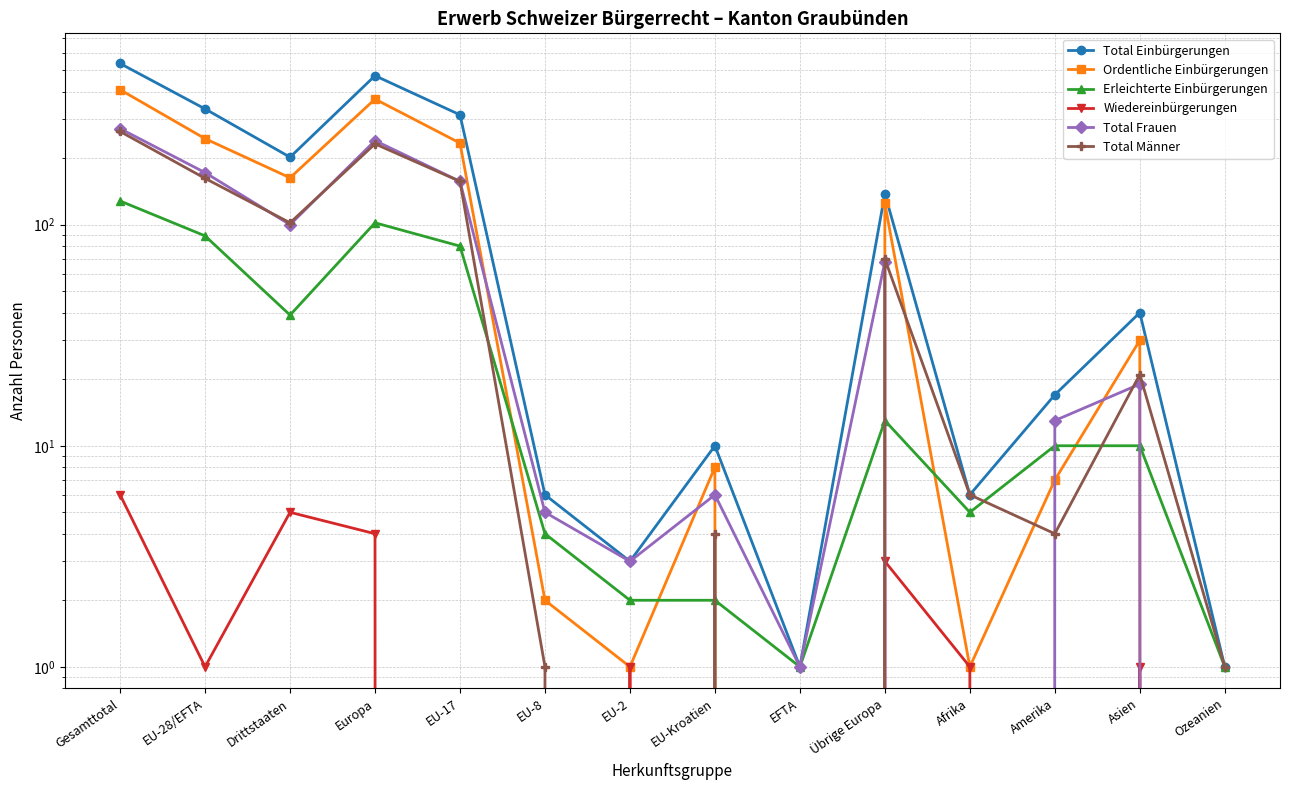

How many distinct data groups are displayed?

6